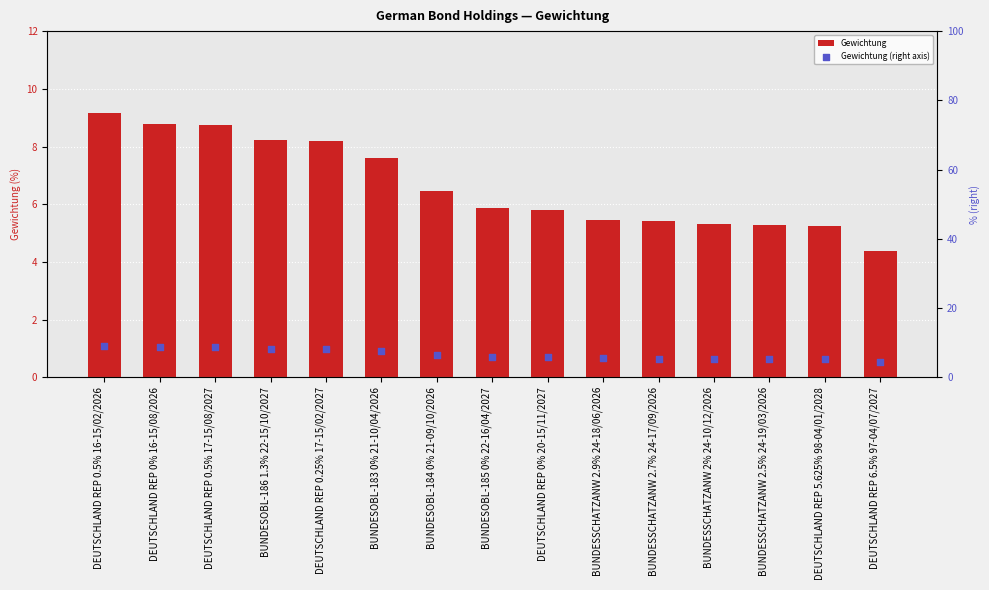

What is the total value across all series at BUNDESSCHATZANW 2% 24-10/12/2026?

10.6